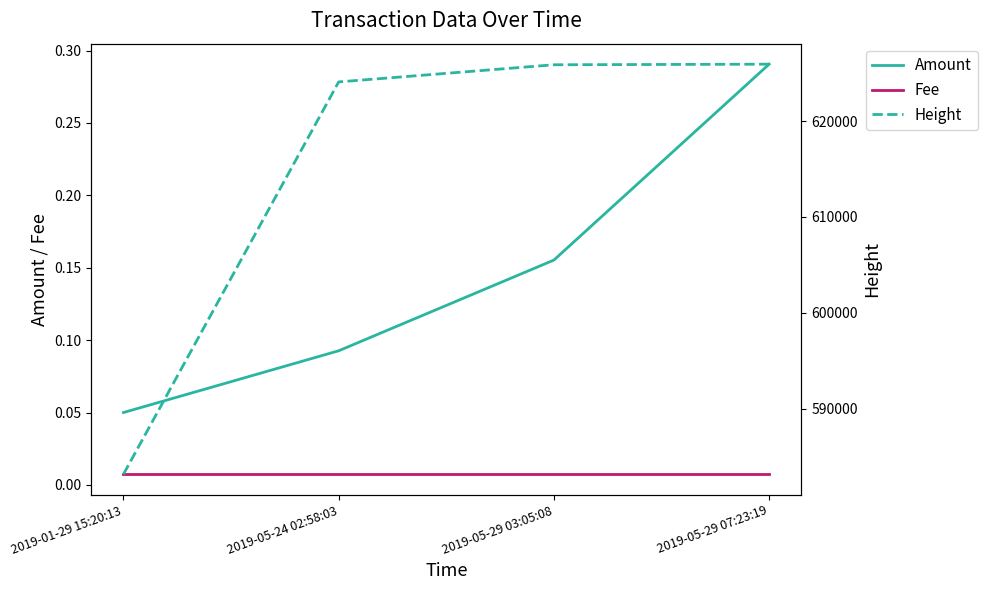

How many values in the Height series exceed 625871?

1